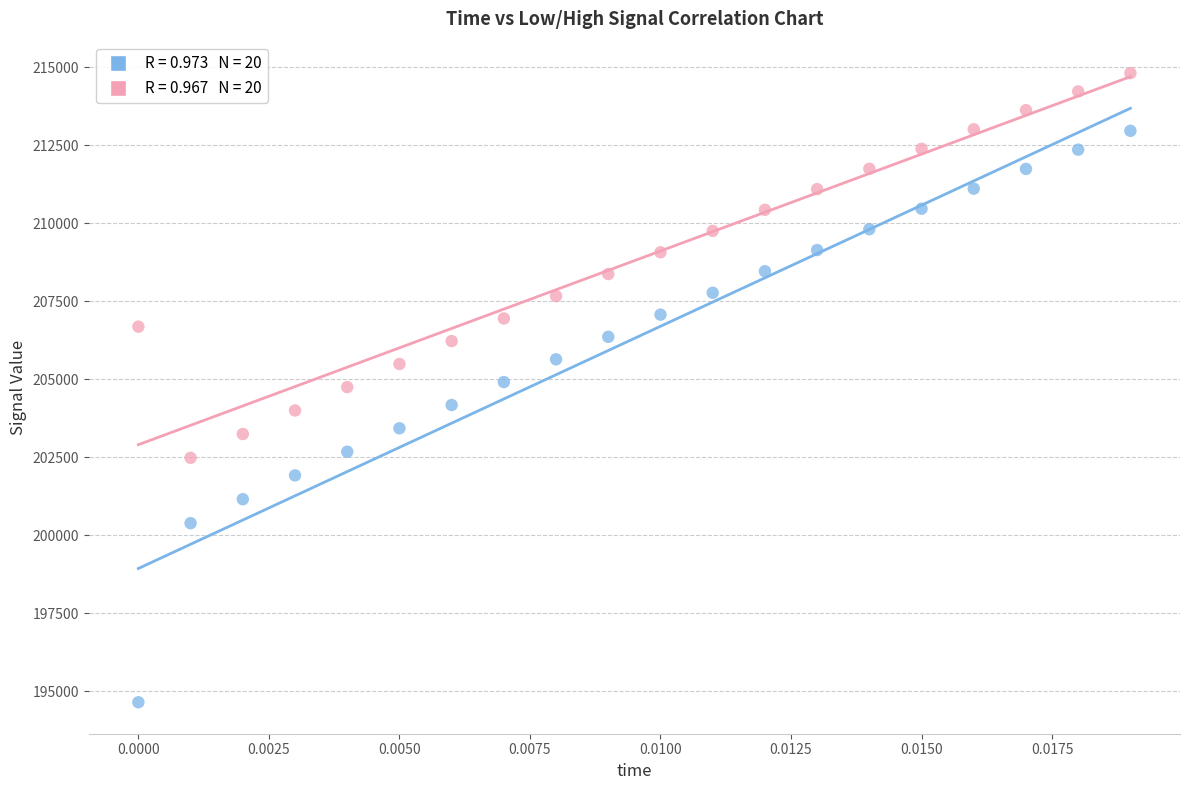

Across all data points, what is the range of Y values (max minus min)?

20166.3